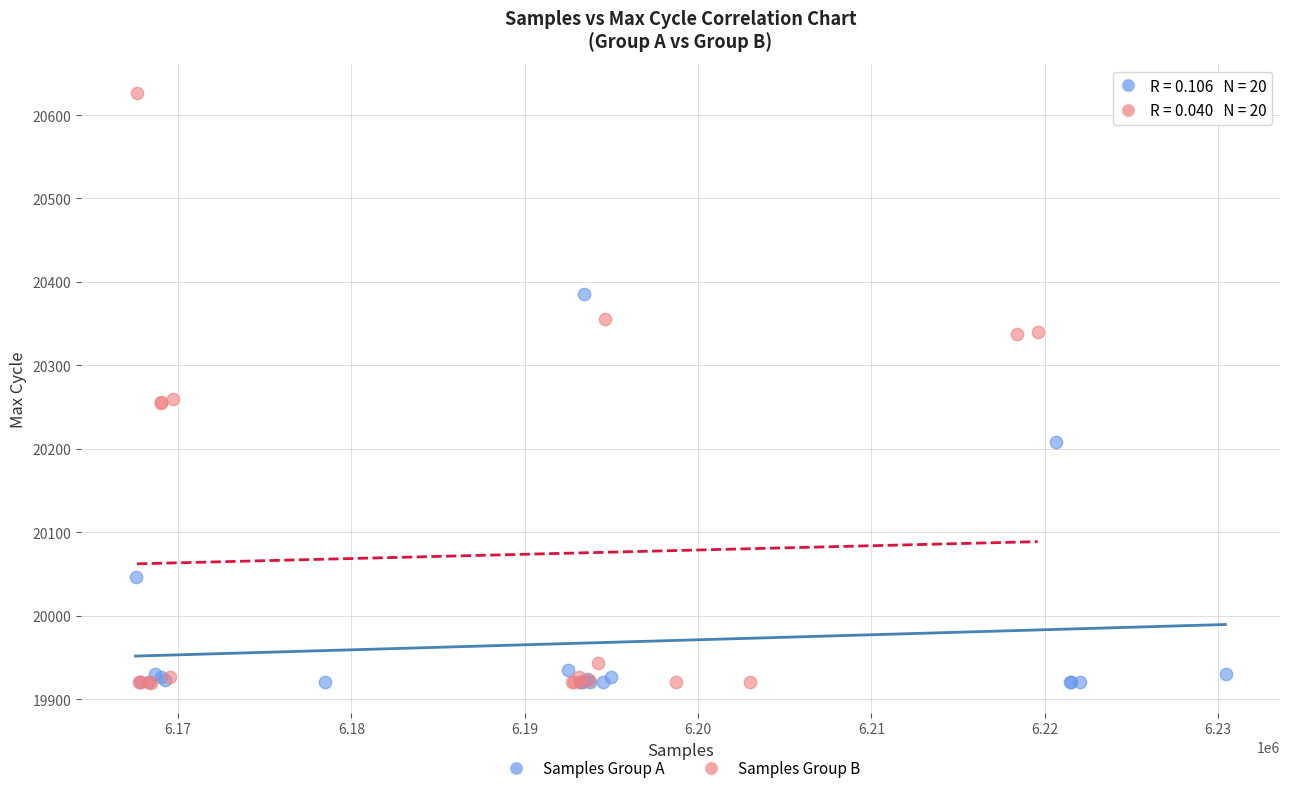

Which series reaches the maximum Y coordinate?

Samples Group B